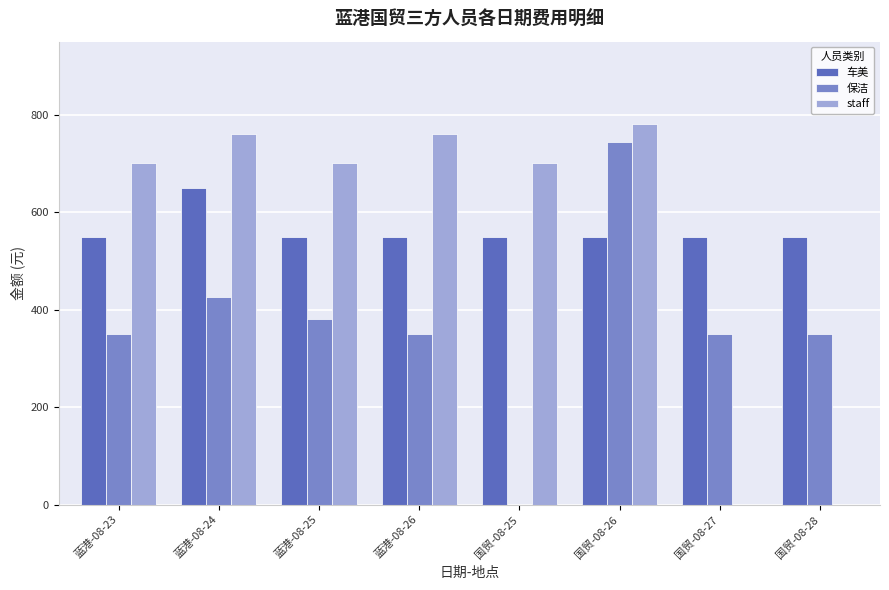

Reading left to right, transcribe all the data shown in this chart.

车美: 550.0	650.0	550.0	550.0	550.0	550.0	550.0	550.0
保洁: 350.0	425.0	380.0	350.0	0.0	744.4	350.0	350.0
staff: 700.0	760.0	700.0	760.0	700.0	780.6	0.0	0.0